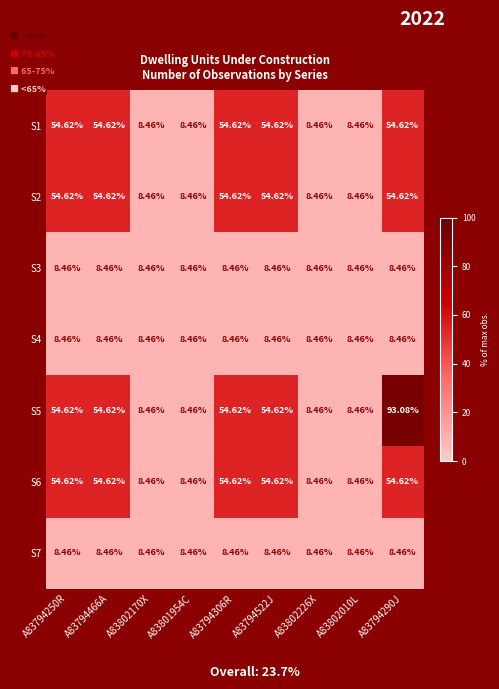

Is the value of S5 at A83794290J greater than the value of S7 at A83802170X?

Yes